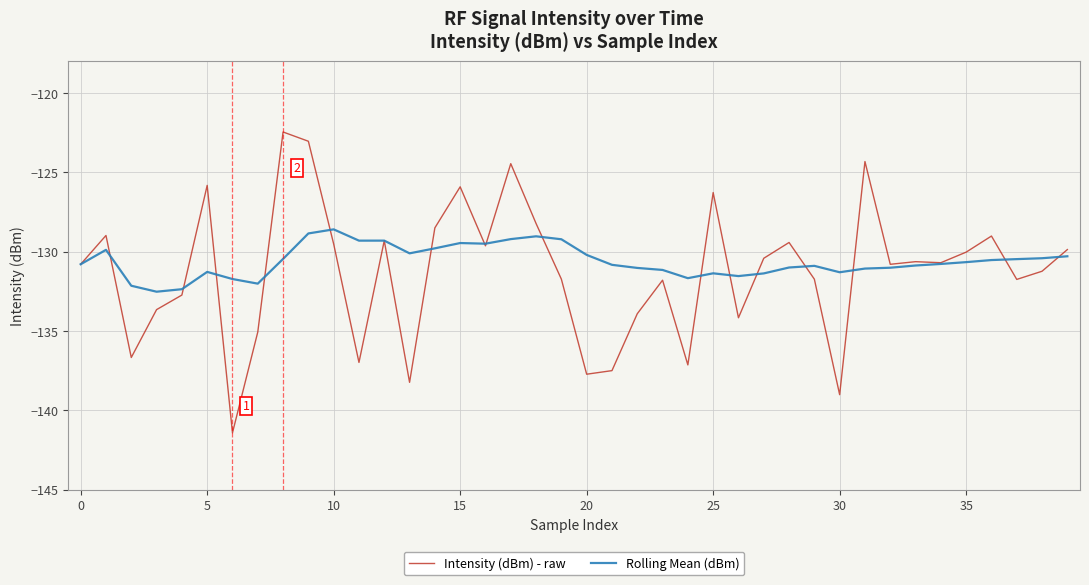

What is the greatest value displayed?

-122.4